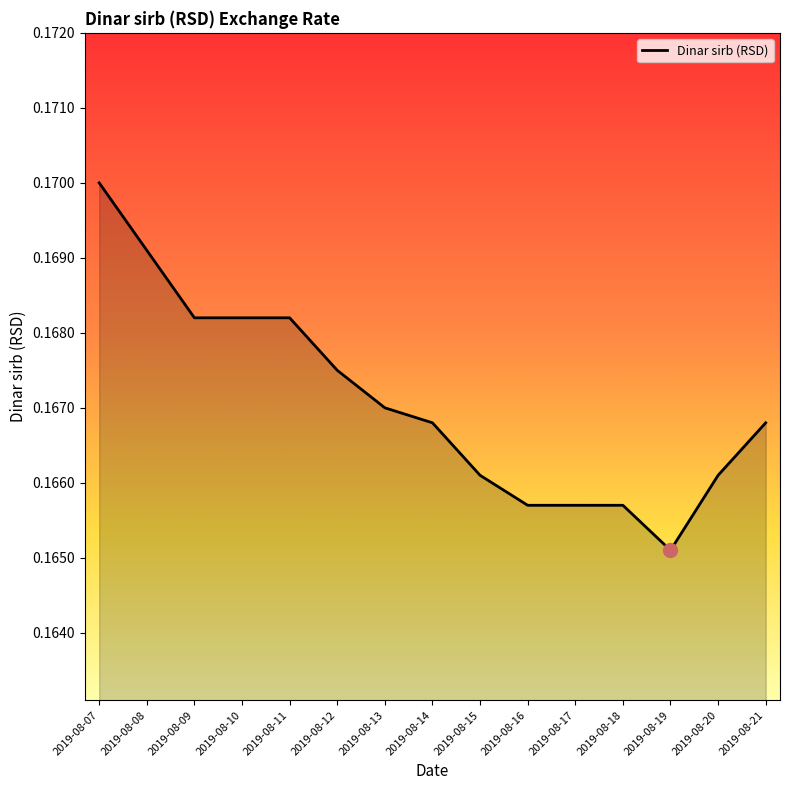

At which label is the value closest to 0?

2019-08-19